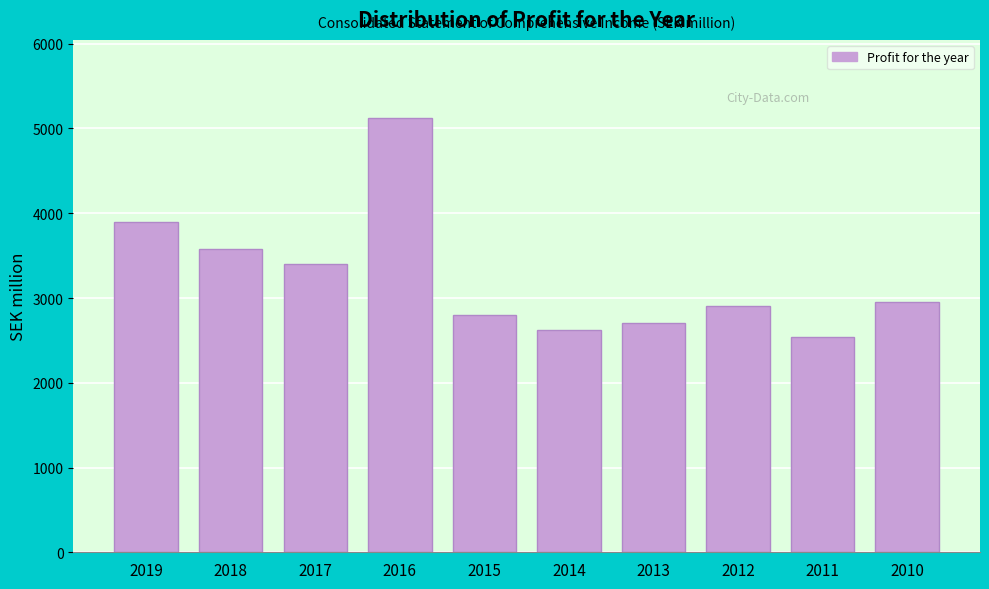

Reading right to left, what are all the values shown in this chart?

2958.0	2538.0	2907.0	2711.0	2626.0	2803.0	5123.2	3400.3	3577.7	3895.6